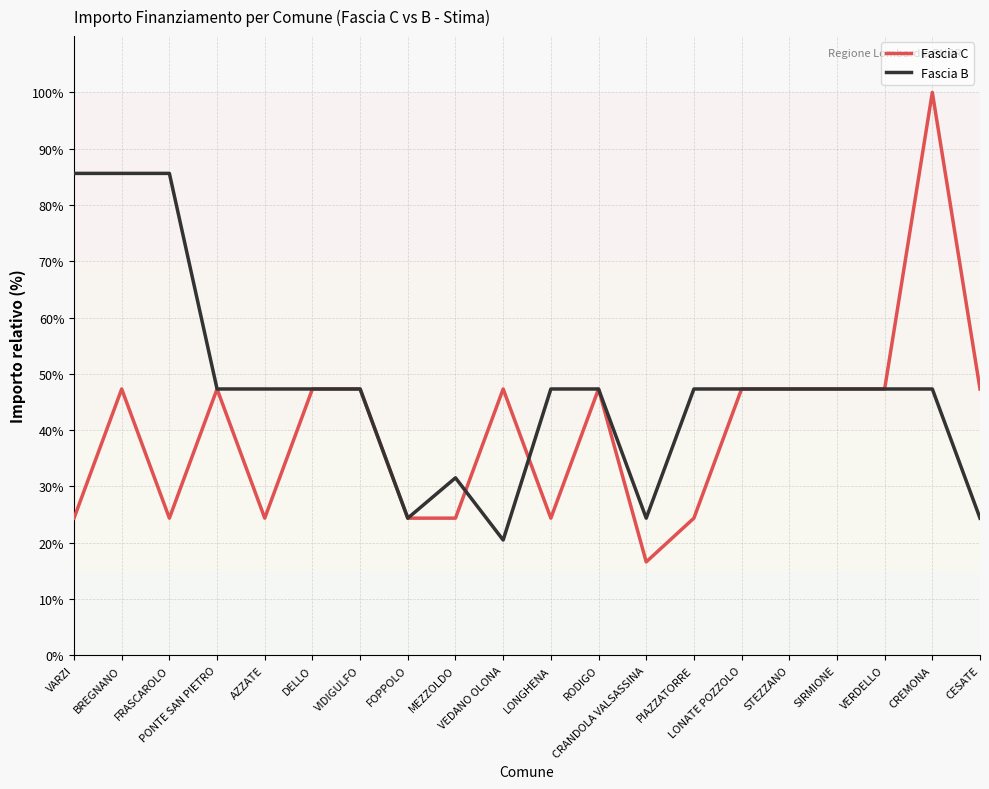

Which series has the largest total across all categories?

Fascia B